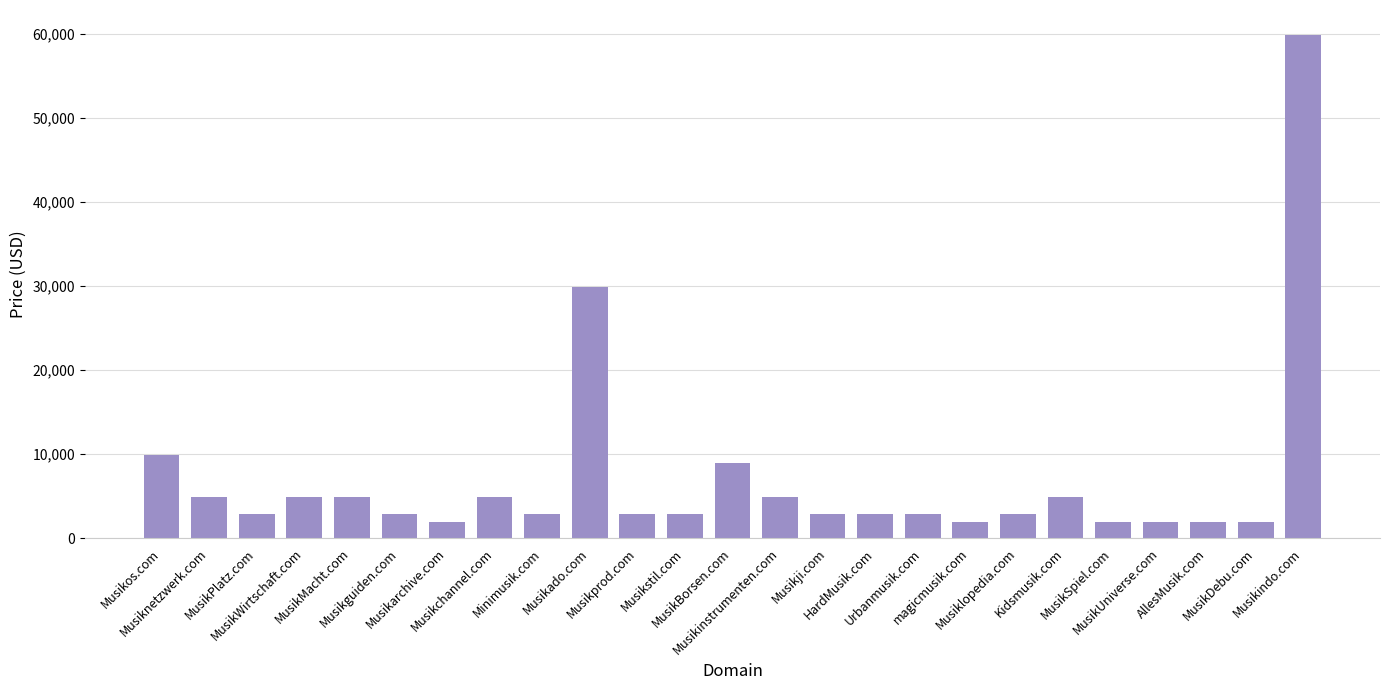

What is the maximum value shown in the chart?

59888